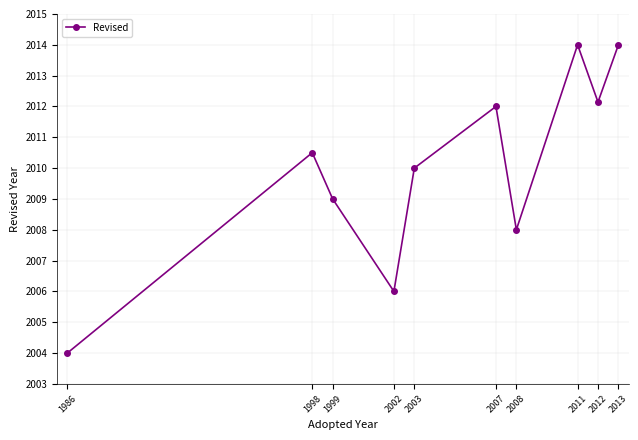

What is the value of the 4th point from the left?

2006.0